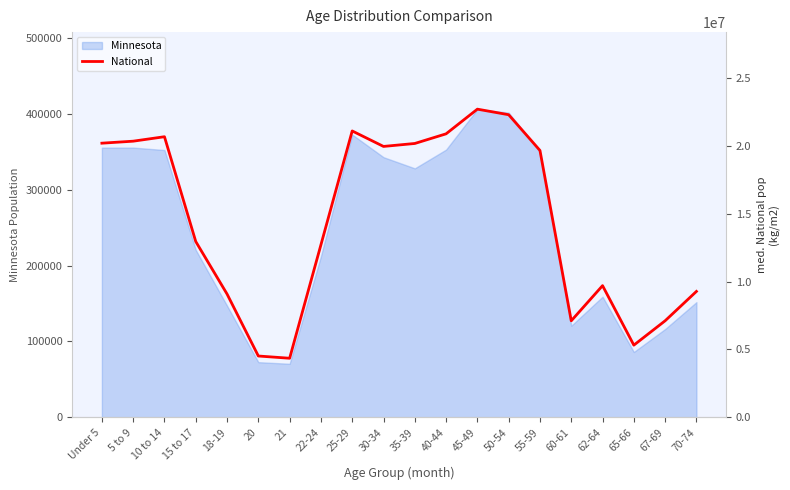

How many points are higher than both their immediate neighbors (excluding endpoints)?

4